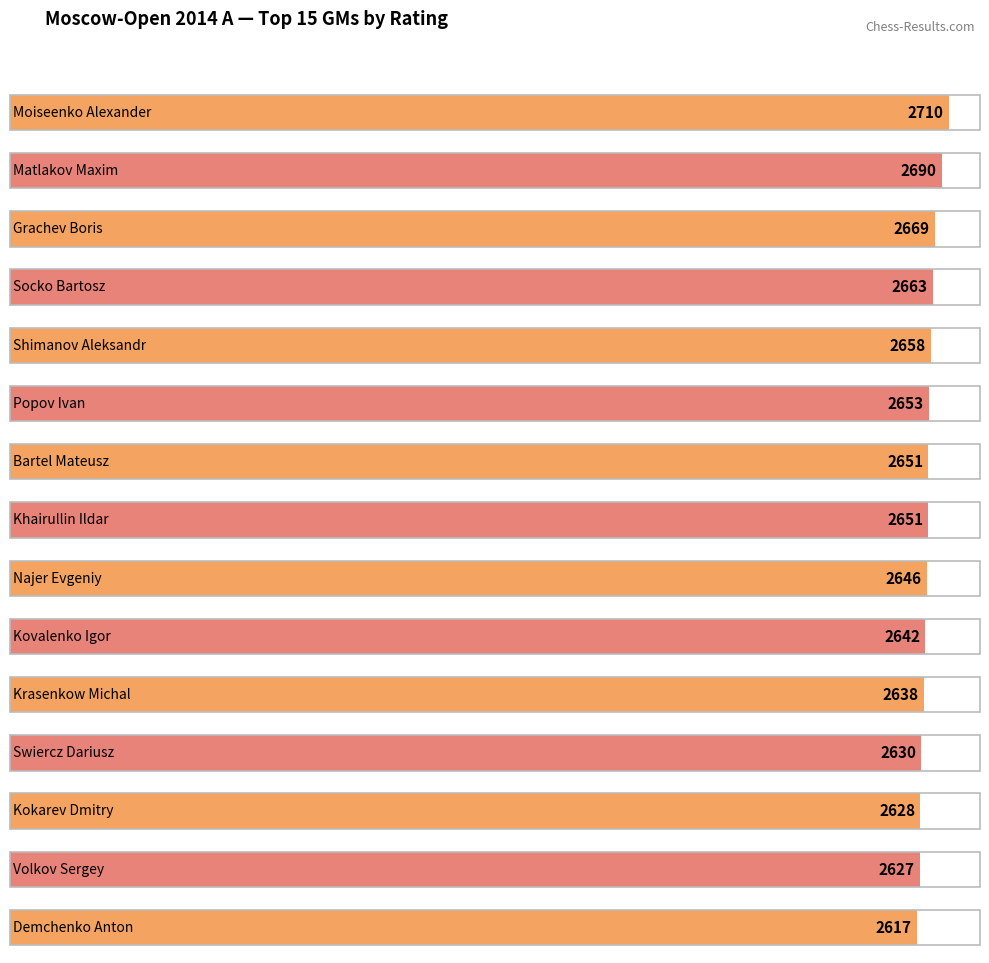

Which label corresponds to the smallest value in the chart?

Demchenko Anton